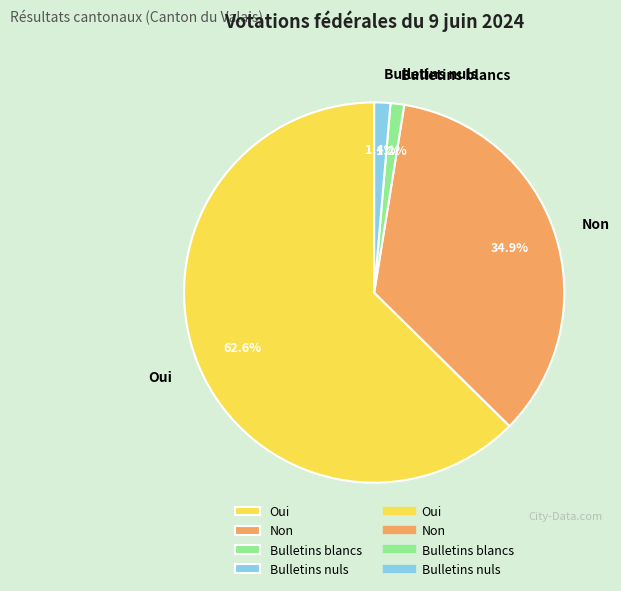

To the nearest percent, what is the combined percentage of Bulletins blancs and Oui?

64%